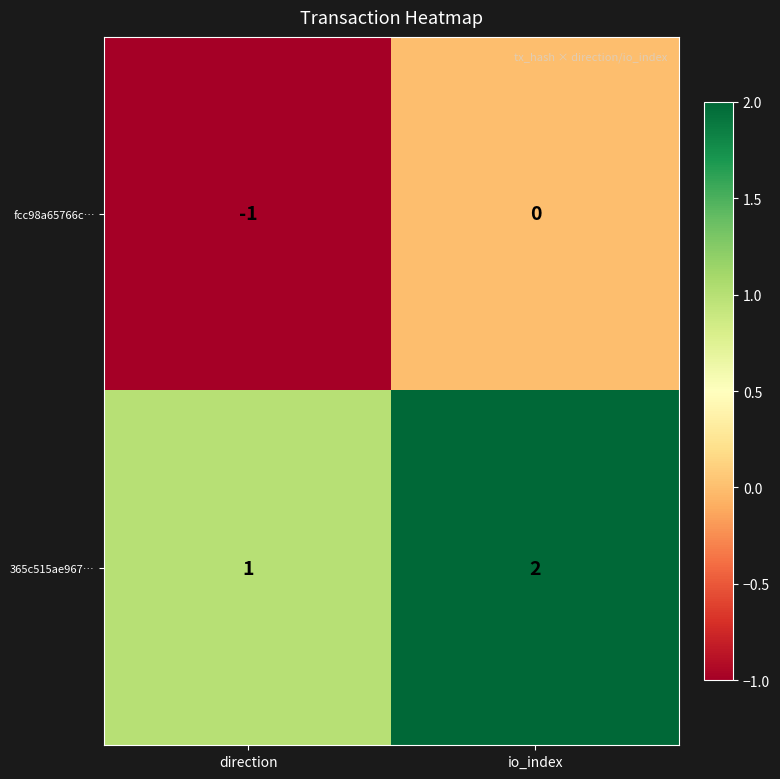

Count the number of categories in the chart.

2